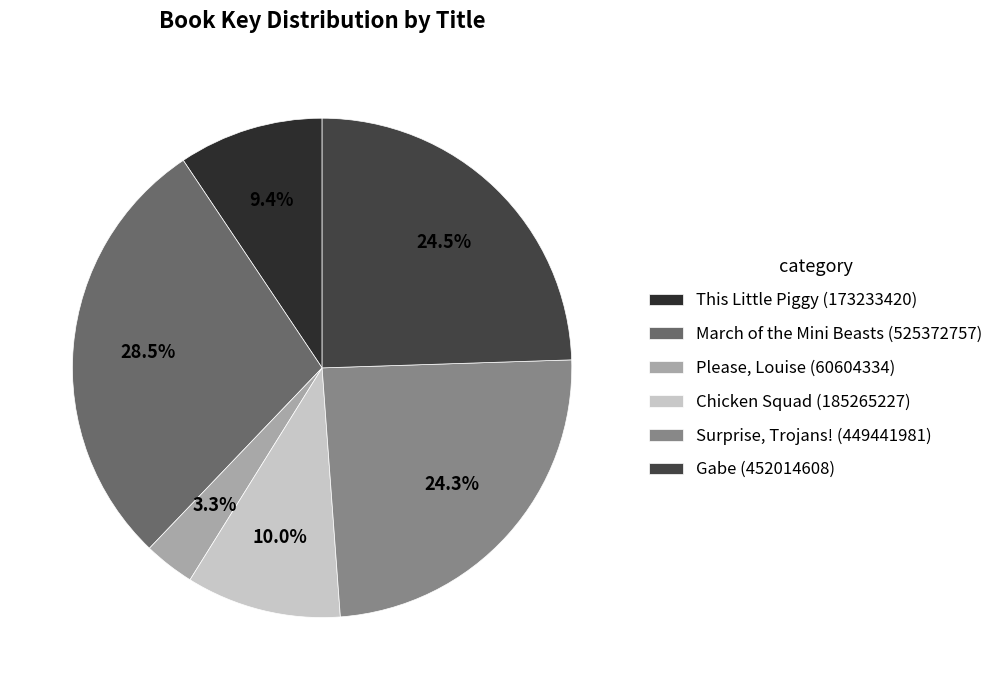

How many slices are in this pie chart?

6